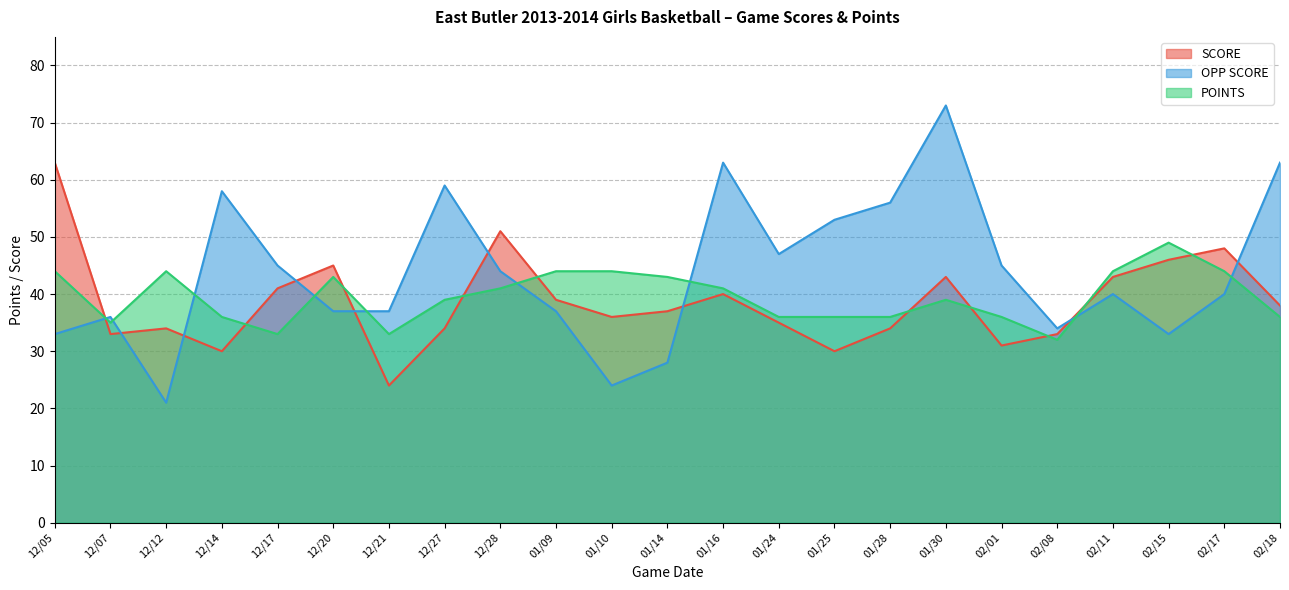

True or false: SCORE has a value of 34 at 12/27.

True